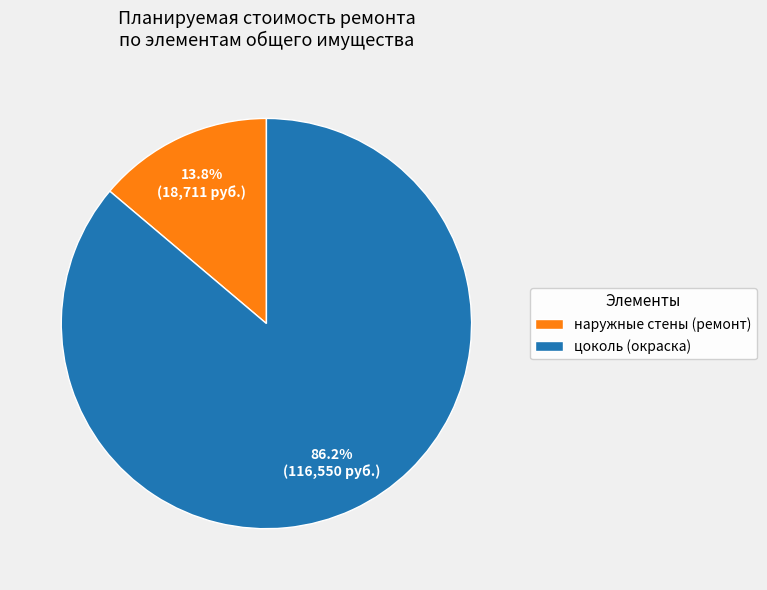

Which has a higher value, наружные стены (ремонт) or цоколь (окраска)?

цоколь (окраска)